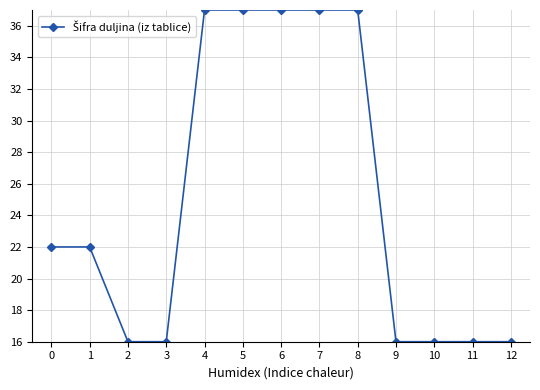

Is it true that the value at 8 is 37?

True